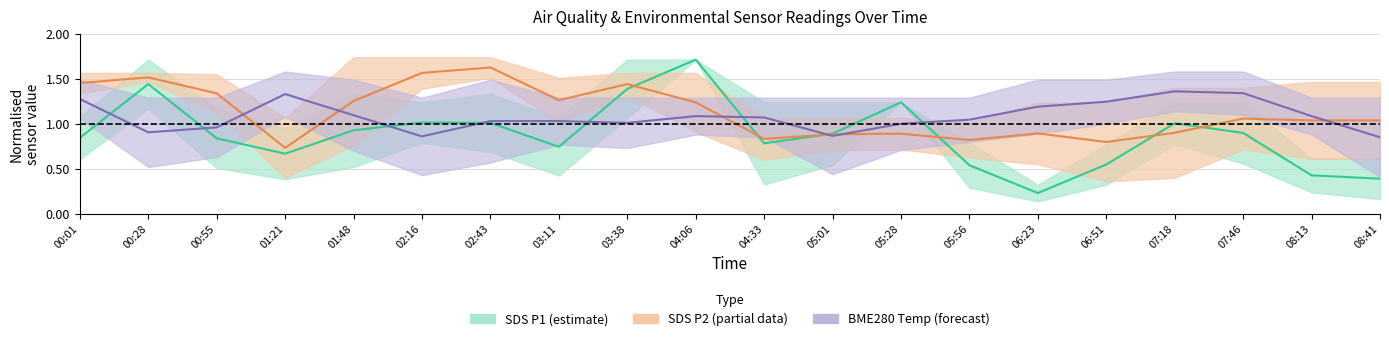

Is this an area chart (filled region under the line)?

No